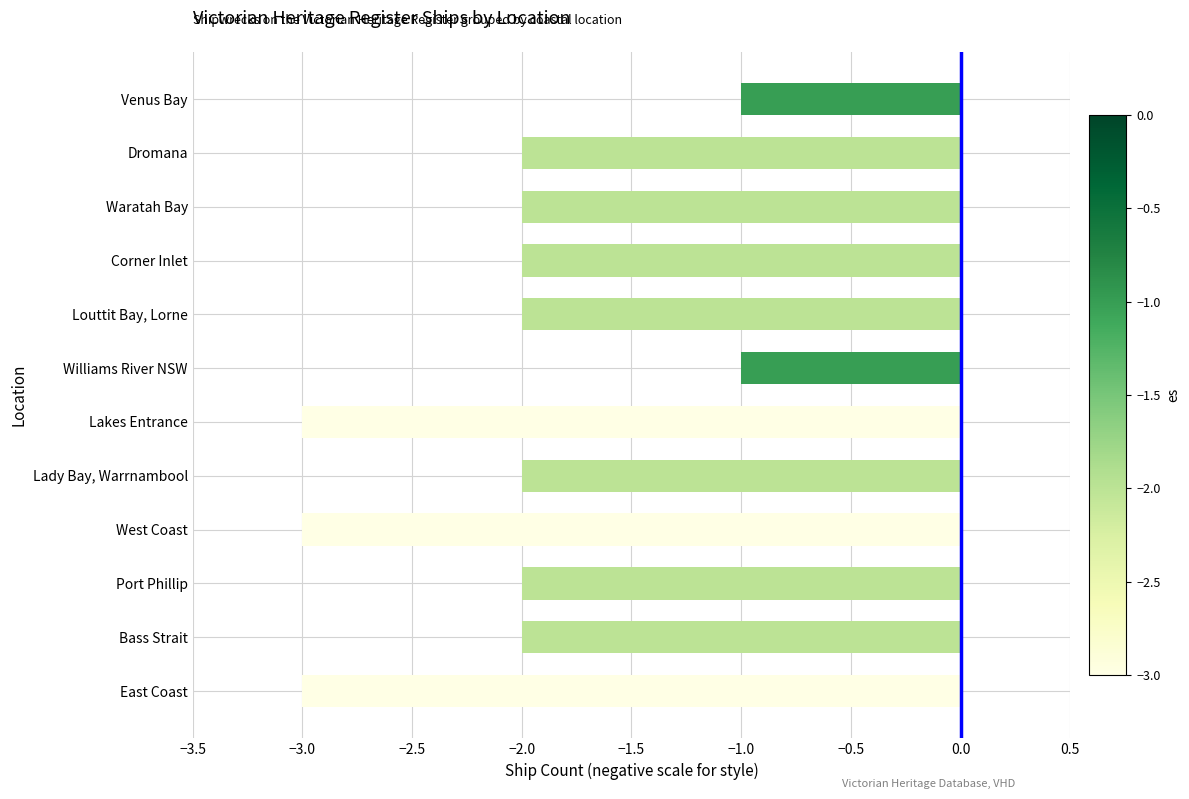

What is the difference between the maximum and minimum values?

2